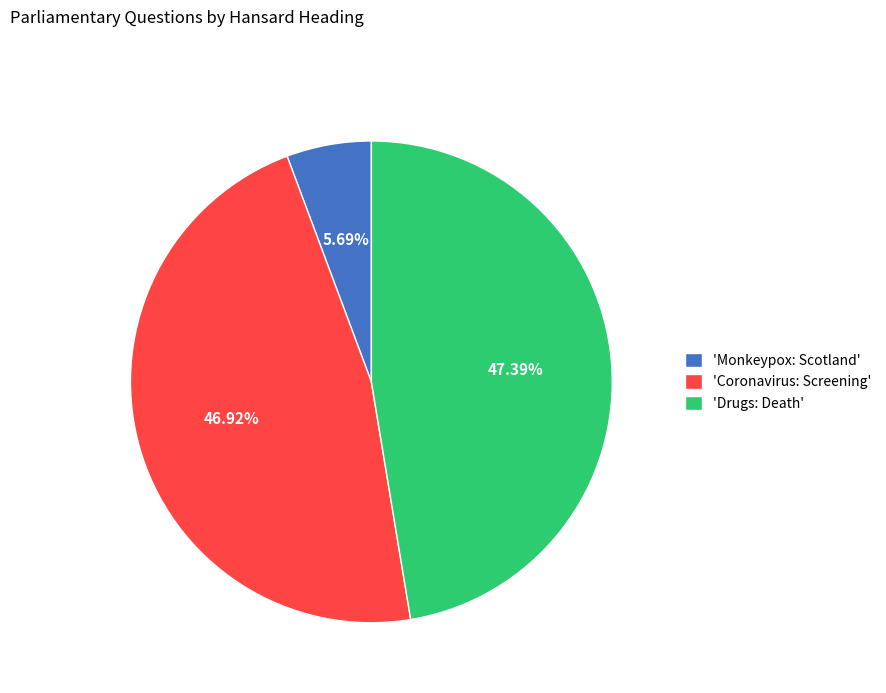

Do 'Drugs: Death' and 'Monkeypox: Scotland' together represent more than half of the pie?

Yes